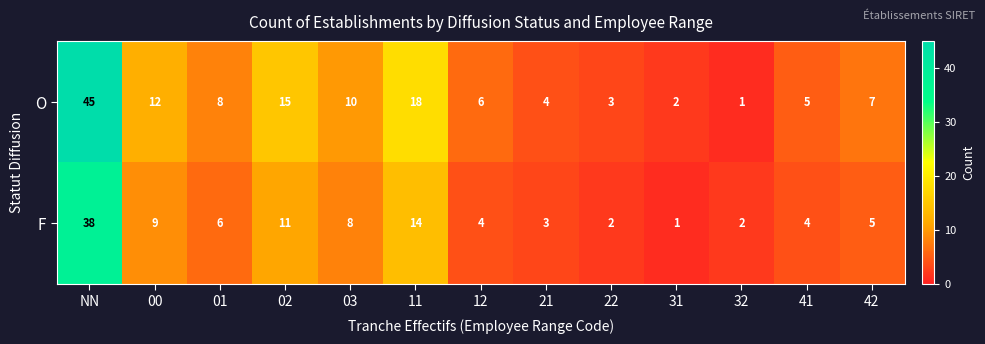

Rank the series by their maximum value, from lowest to highest.

F, O